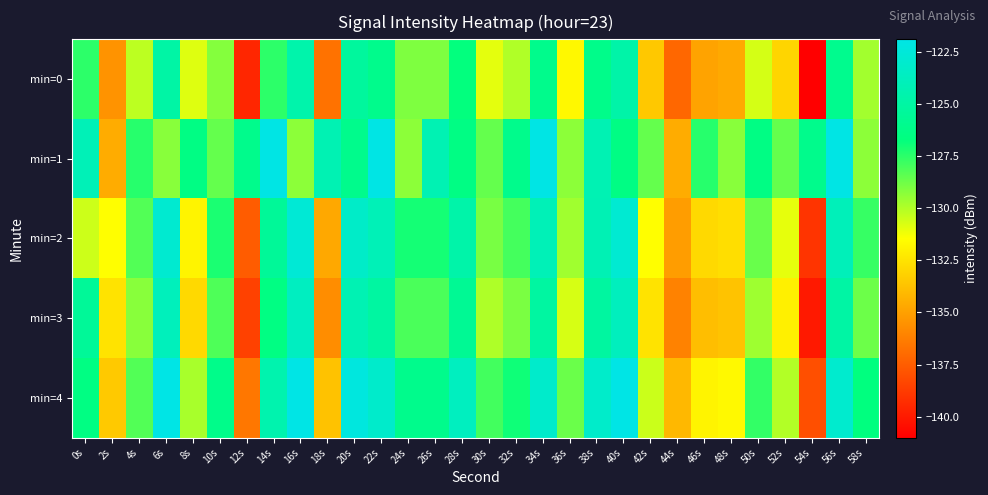

What is the total value across all series at 12s?

-678.2